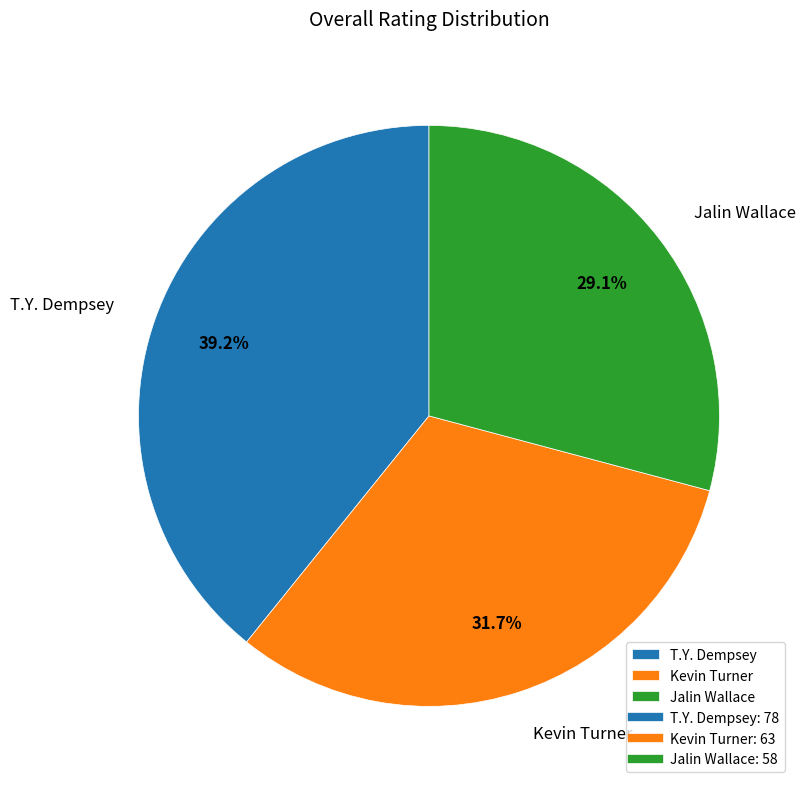

Combined, do Jalin Wallace and T.Y. Dempsey account for over 50%?

Yes